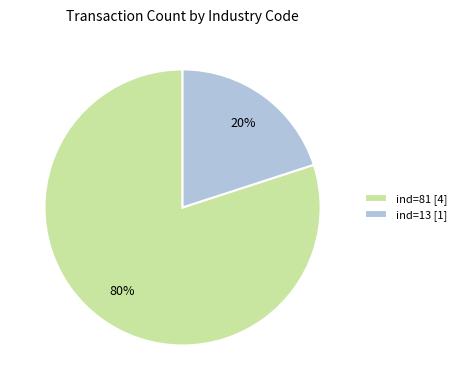

Which has a higher value, ind=13 [1] or ind=81 [4]?

ind=81 [4]